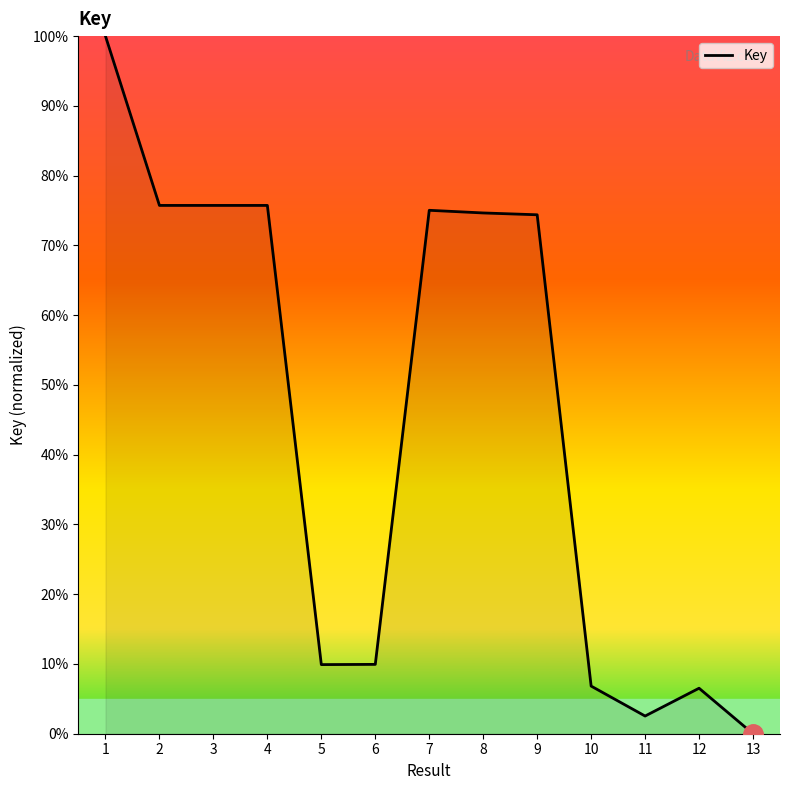

Count the number of values greater than 74.

7